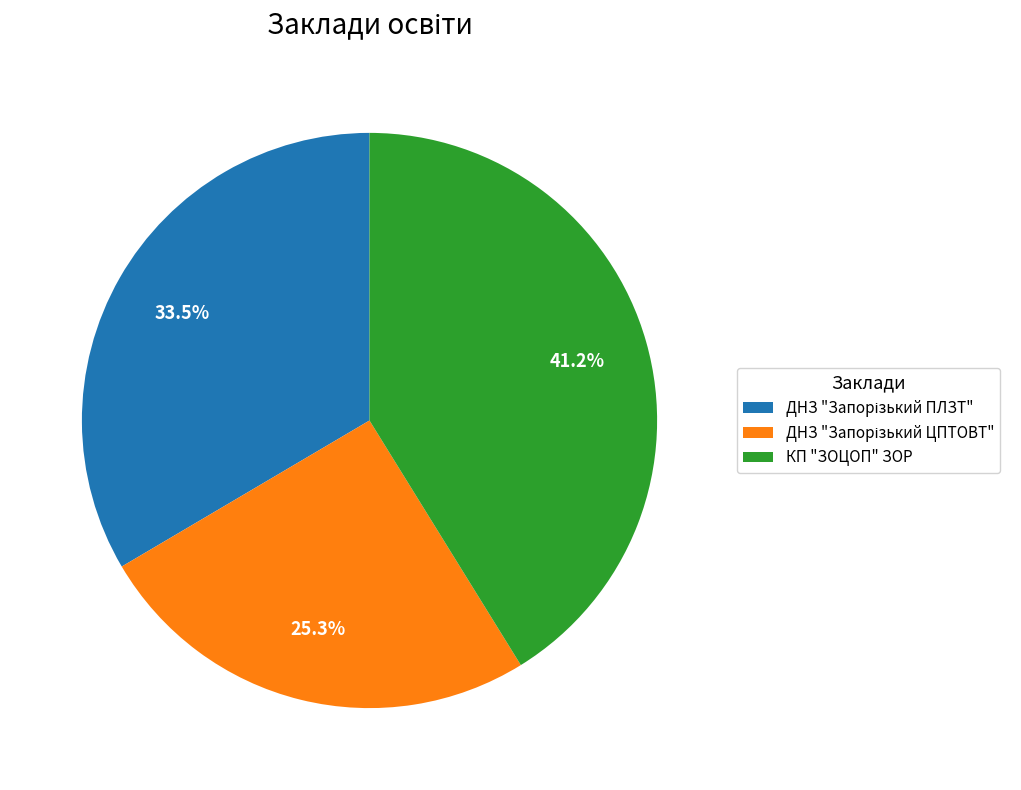

Is КП "ЗОЦОП" ЗОР the majority of the pie?

No